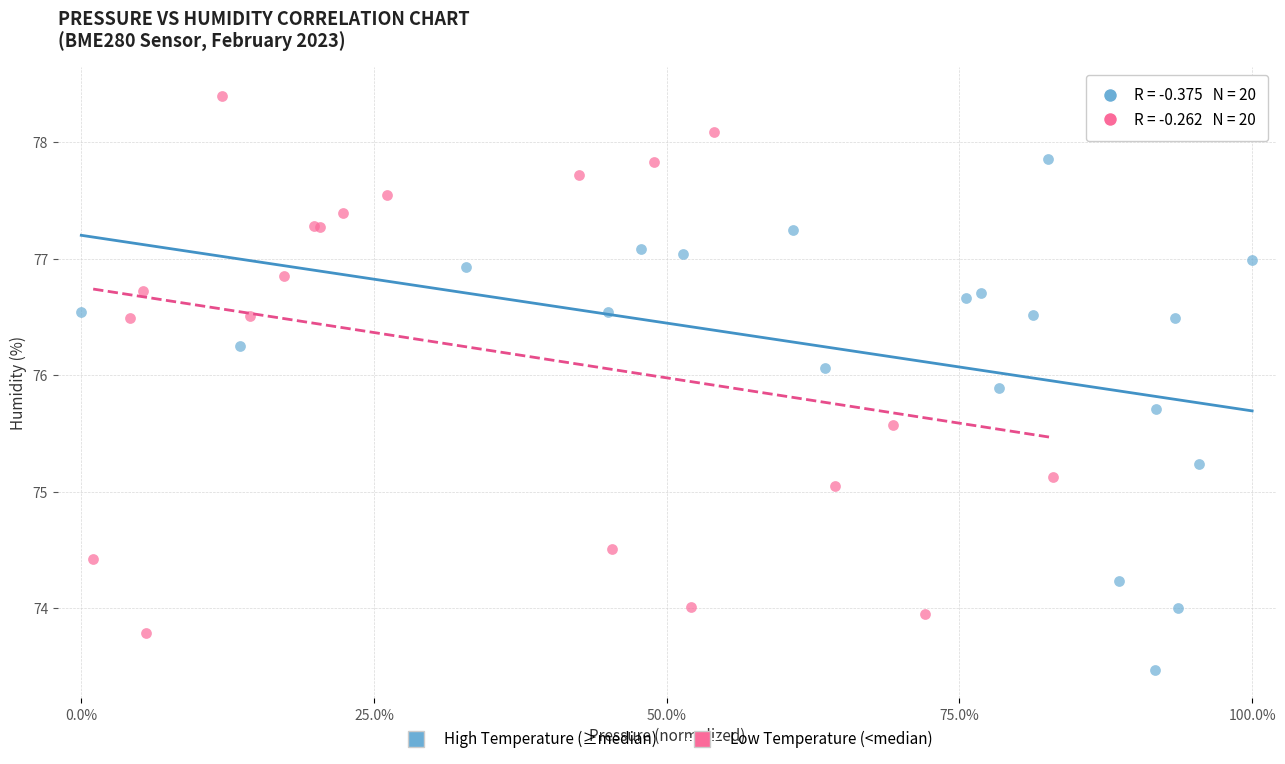

What are all the series names shown in the legend?

High Temperature (≥median), Low Temperature (<median)